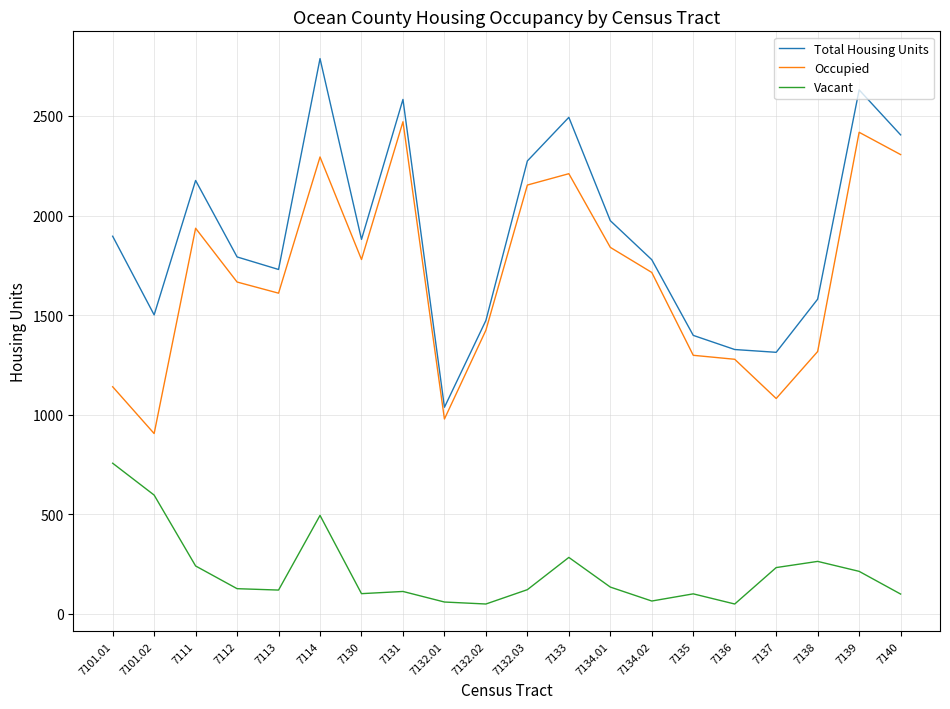

What is the lowest value of the Occupied series?

905